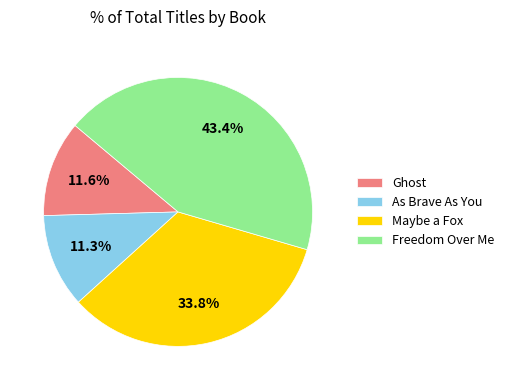

The As Brave As You slice represents 18% of the pie. True or false?

False